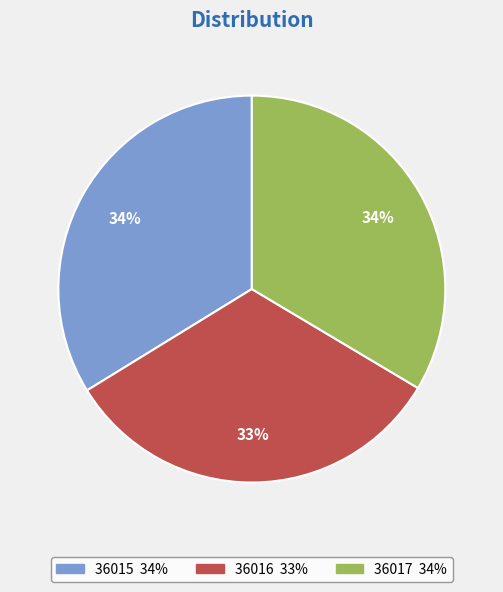

To the nearest percent, what percentage of the pie is 36015?

34%